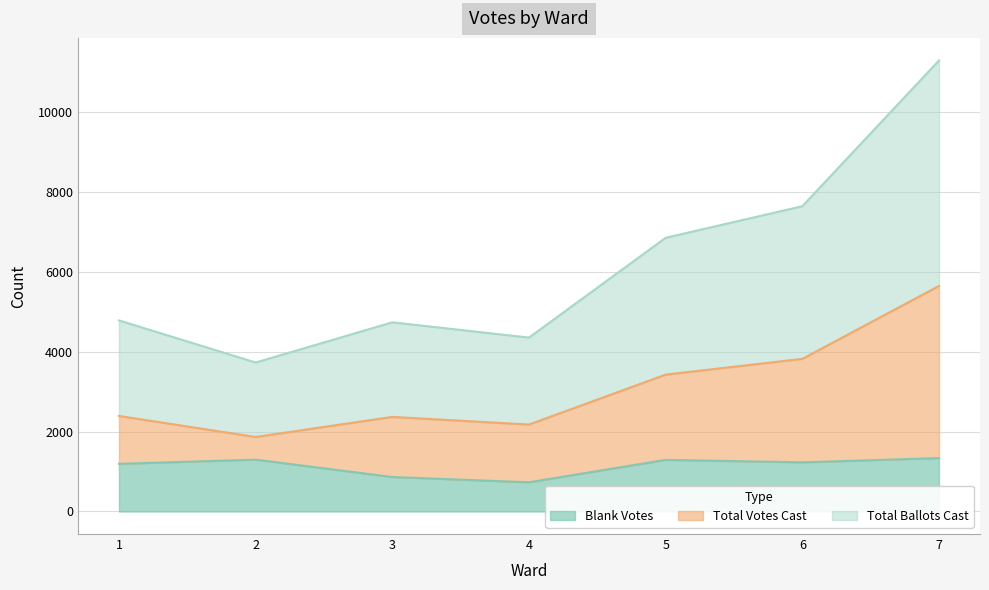

At which category does Blank Votes reach its first local valley?

4